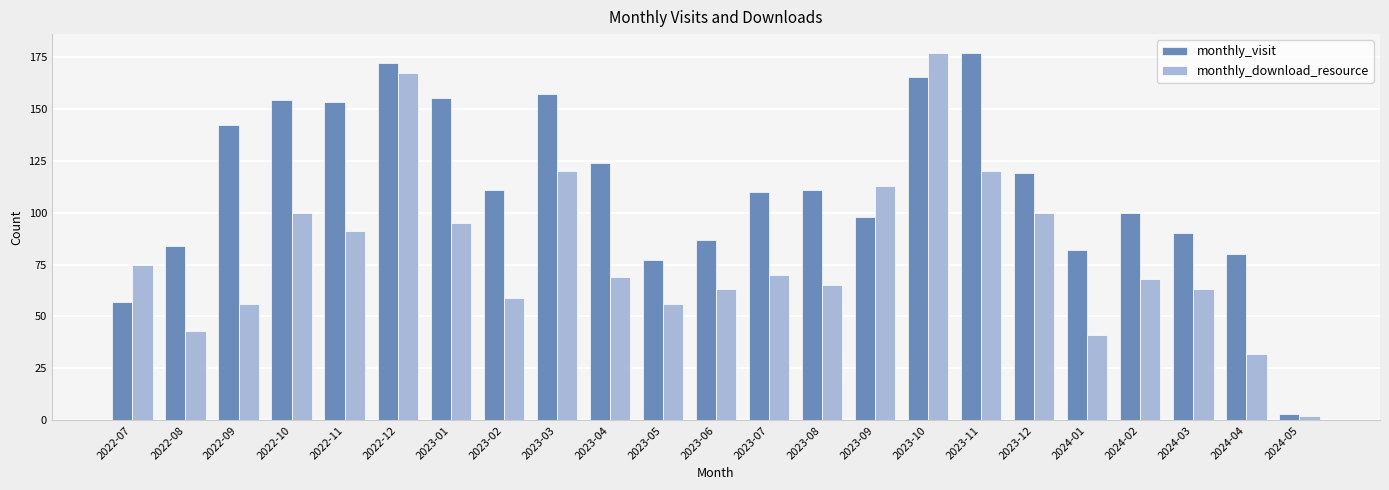

What is the value of the monthly_visit bar at the 17th from the left?

177